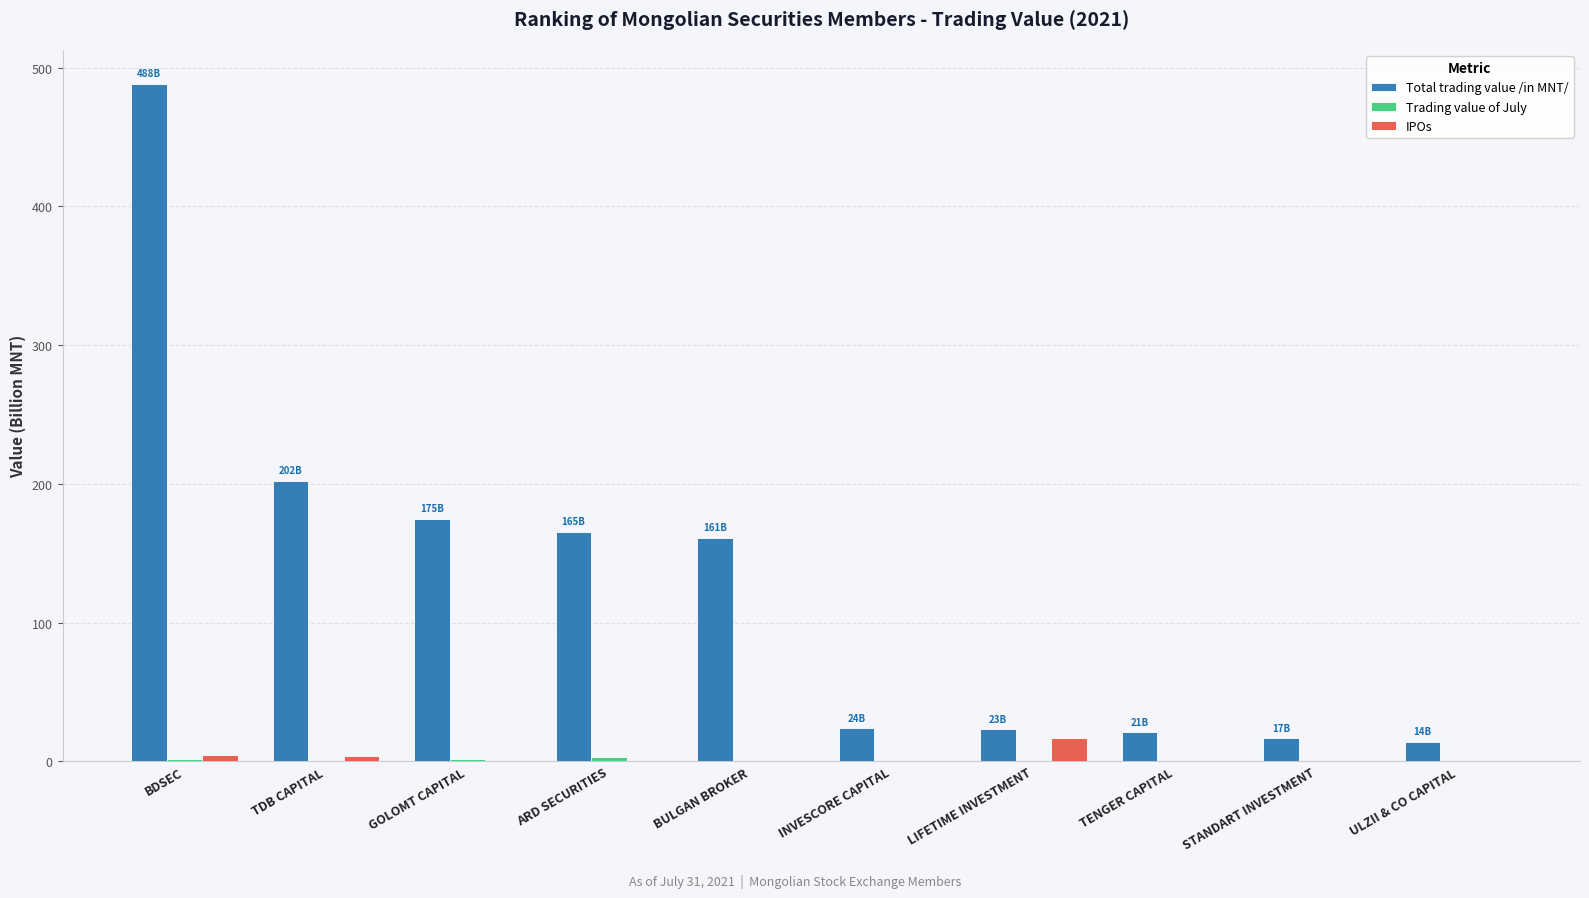

Which series changed the most between BULGAN BROKER and STANDART INVESTMENT?

Total trading value /in MNT/